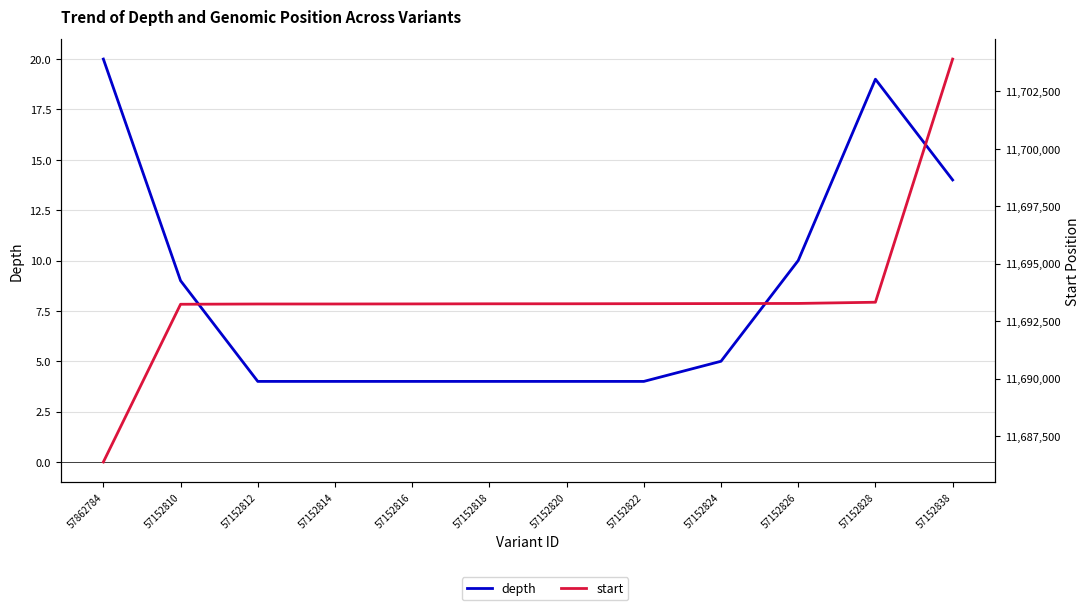

What is the label of the 9th point from the right?

57152814